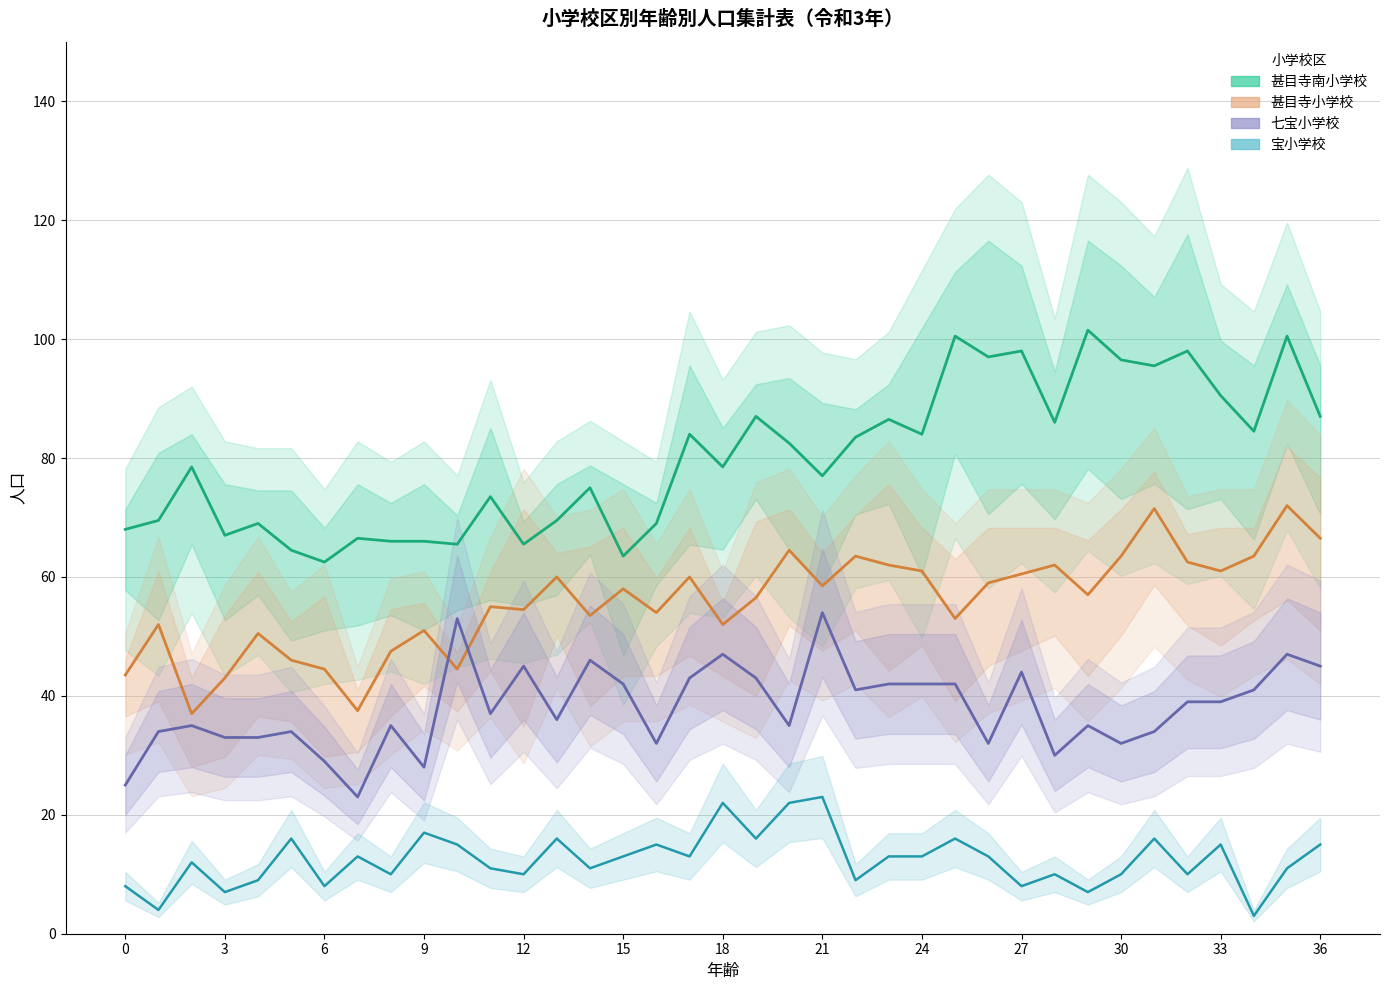

At which label does 甚目寺小学校 reach its peak?

35